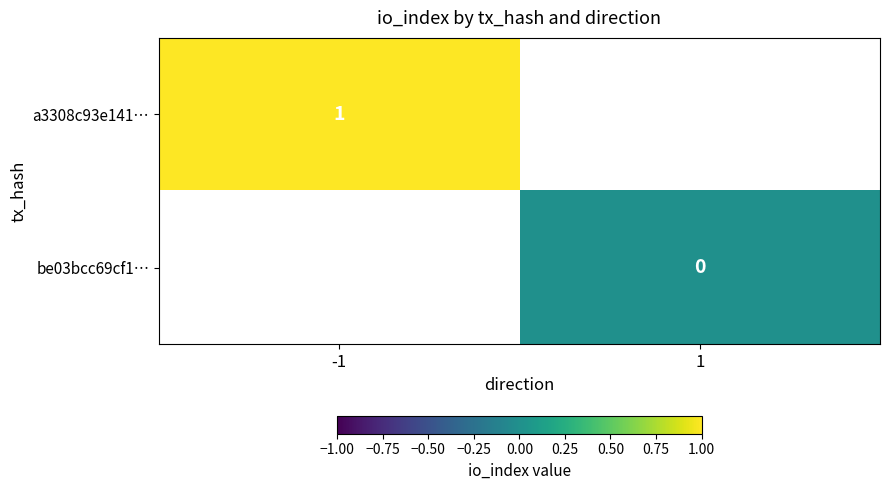

At how many categories does at least one series exceed 0?

1